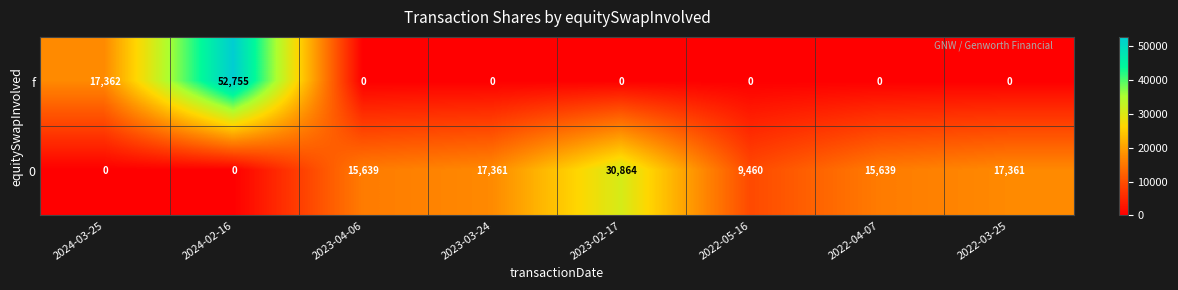

Reading left to right, list all the values displayed in this chart.

f: 17362	52755	0	0	0	0	0	0
0: 0	0	15639	17361	30864	9460	15639	17361